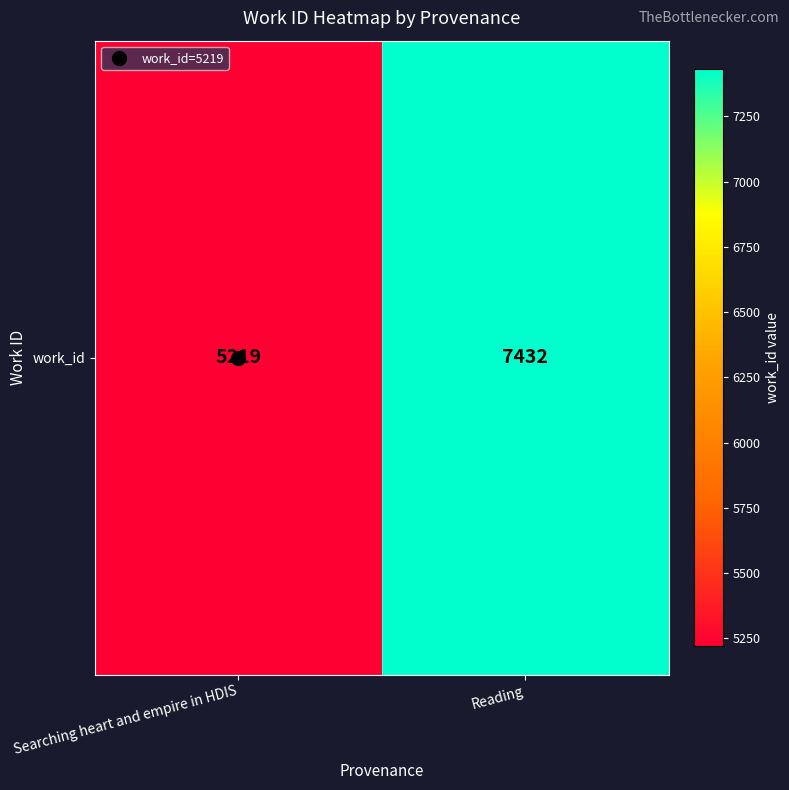

At which category does the chart reach its minimum across all series?

Searching heart and empire in HDIS